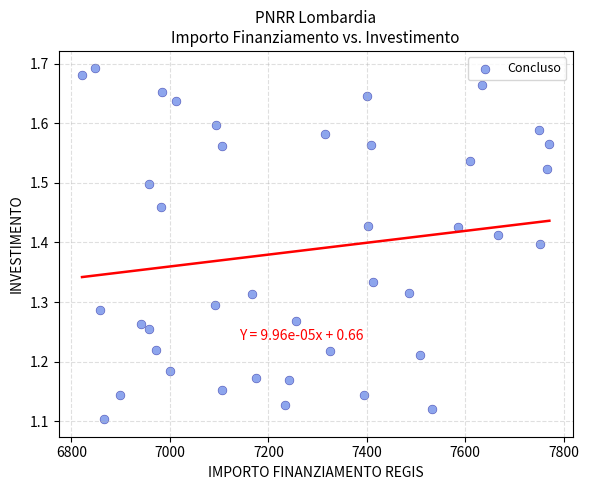

What is the range of Y values (max minus min)?

0.6